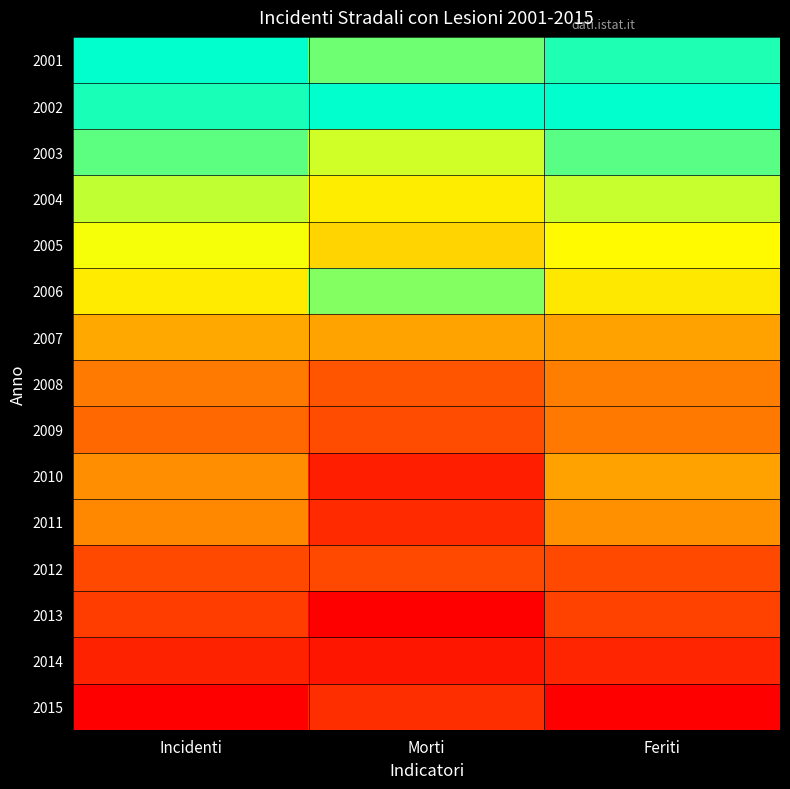

Reading left to right, what are all the values shown in this chart?

2001: Incidenti=1.0	Morti=0.9	Feriti=1.0
2002: Incidenti=1.0	Morti=1.0	Feriti=1.0
2003: Incidenti=0.9	Morti=0.7	Feriti=0.9
2004: Incidenti=0.7	Morti=0.6	Feriti=0.7
2005: Incidenti=0.7	Morti=0.6	Feriti=0.7
2006: Incidenti=0.6	Morti=0.8	Feriti=0.6
2007: Incidenti=0.4	Morti=0.4	Feriti=0.4
2008: Incidenti=0.3	Morti=0.2	Feriti=0.3
2009: Incidenti=0.3	Morti=0.2	Feriti=0.3
2010: Incidenti=0.4	Morti=0.1	Feriti=0.4
2011: Incidenti=0.4	Morti=0.1	Feriti=0.4
2012: Incidenti=0.2	Morti=0.2	Feriti=0.2
2013: Incidenti=0.2	Morti=0.0	Feriti=0.2
2014: Incidenti=0.1	Morti=0.1	Feriti=0.1
2015: Incidenti=0.0	Morti=0.1	Feriti=0.0